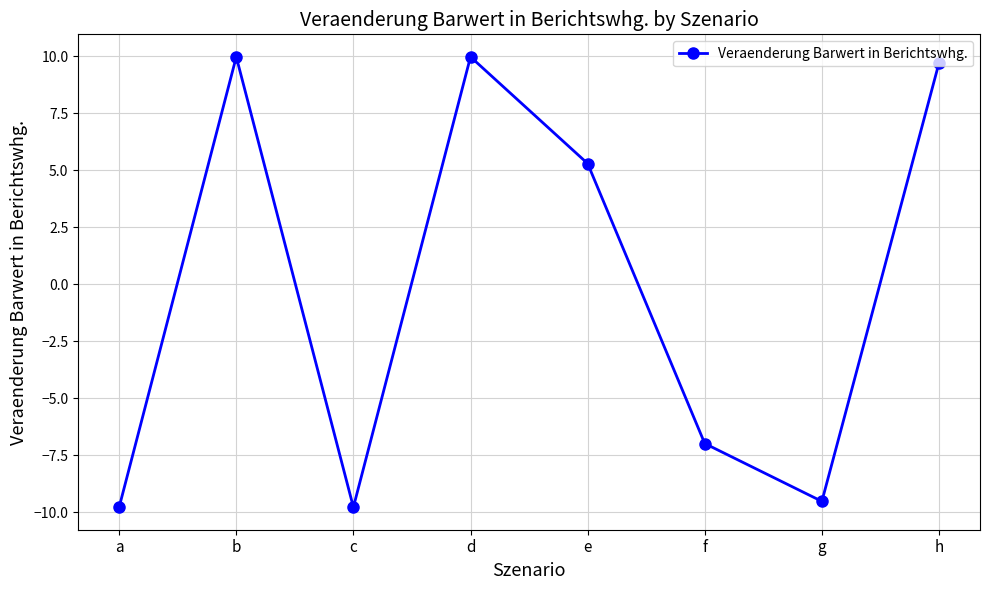

How many positive values are there?

4